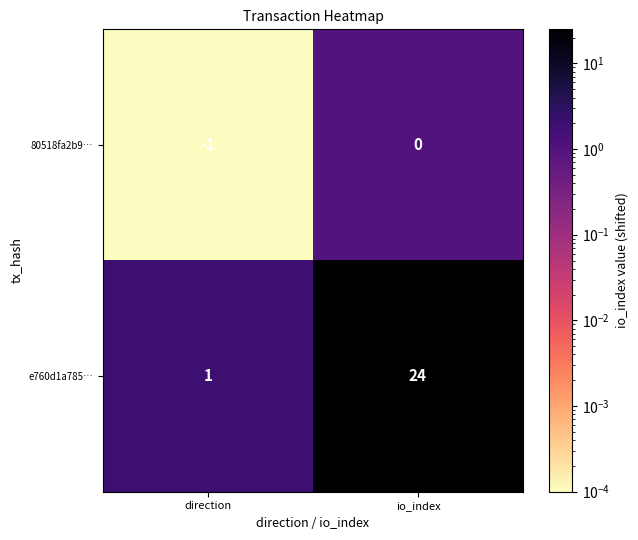

At which category does the chart reach its peak across all series?

io_index